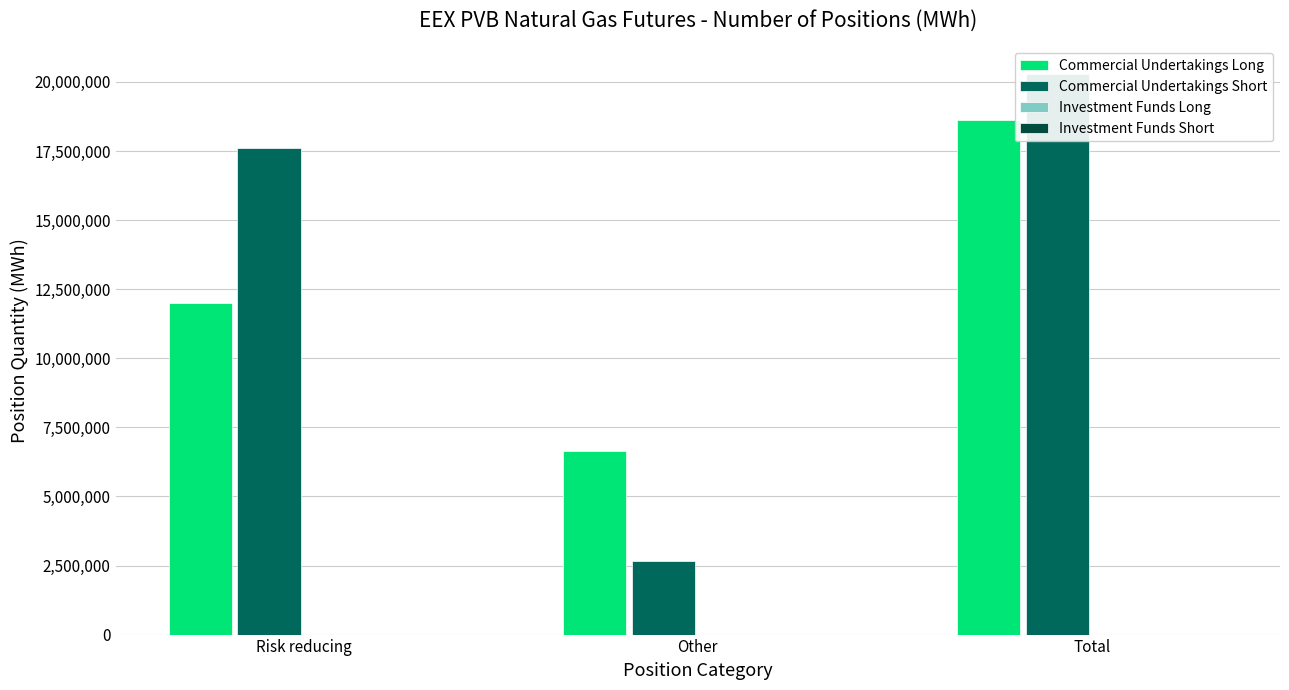

What is the spread (max minus min) of values at Risk reducing?

17626070